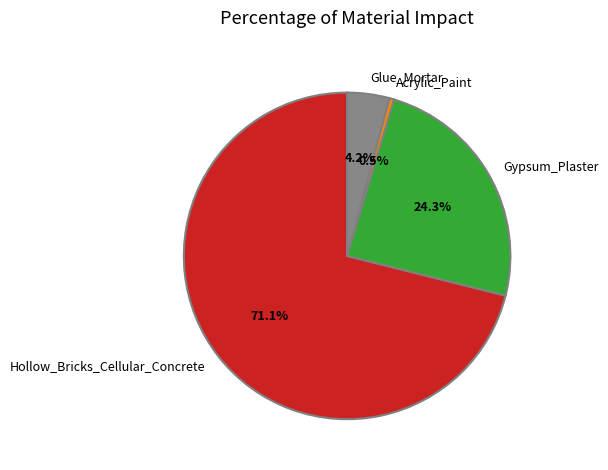

Is there a majority slice in this chart?

Yes